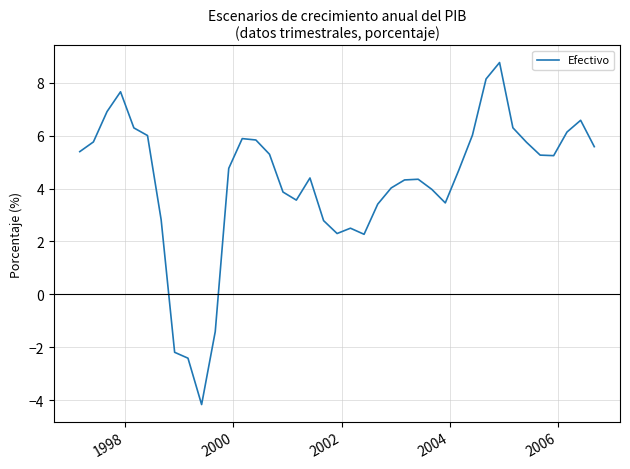

What is the minimum value shown in the chart?

-4.2